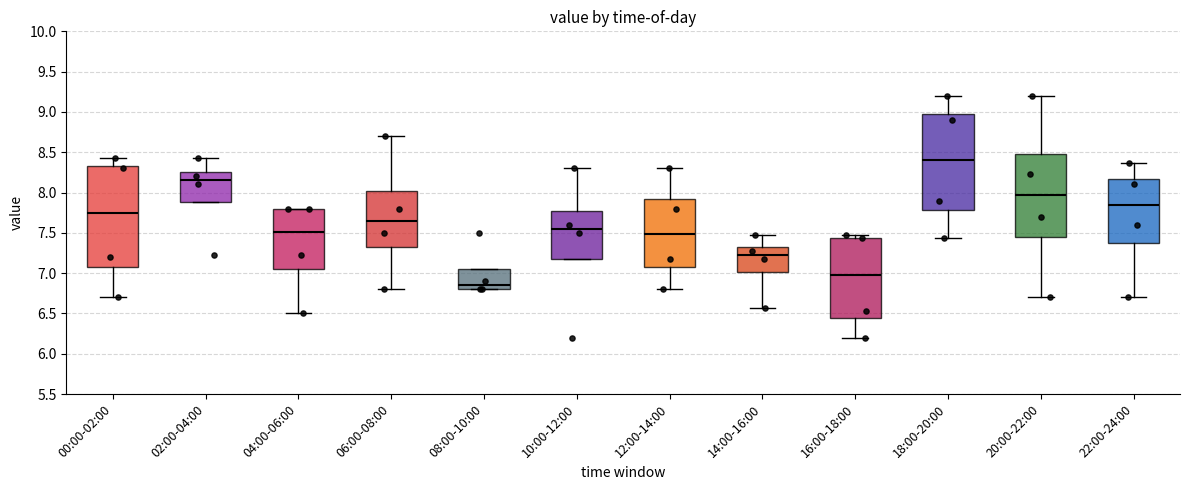

Reading left to right, transcribe this box plot: for each box, give where its median line is, the range the box spans, and where its two whiskers end, as read against the y-axis. The values are not printed on the chart, so give them approximately, as read against the axis.

00:00-02:00: median 7.75, box 7.10 to 8.35, whiskers 6.70 to 8.45
02:00-04:00: median 8.15, box 7.90 to 8.25, whiskers 7.90 to 8.45
04:00-06:00: median 7.50, box 7.05 to 7.80, whiskers 6.50 to 7.80
06:00-08:00: median 7.65, box 7.35 to 8.05, whiskers 6.80 to 8.70
08:00-10:00: median 6.85, box 6.80 to 7.05, whiskers 6.80 to 7.05
10:00-12:00: median 7.55, box 7.20 to 7.80, whiskers 7.20 to 8.30
12:00-14:00: median 7.50, box 7.10 to 7.95, whiskers 6.80 to 8.30
14:00-16:00: median 7.20, box 7.00 to 7.30, whiskers 6.55 to 7.45
16:00-18:00: median 7.00, box 6.45 to 7.45, whiskers 6.20 to 7.45 (just above the box's upper edge)
18:00-20:00: median 8.40, box 7.80 to 9.00, whiskers 7.45 to 9.20
20:00-22:00: median 7.95, box 7.45 to 8.45, whiskers 6.70 to 9.20
22:00-24:00: median 7.85, box 7.40 to 8.15, whiskers 6.70 to 8.35